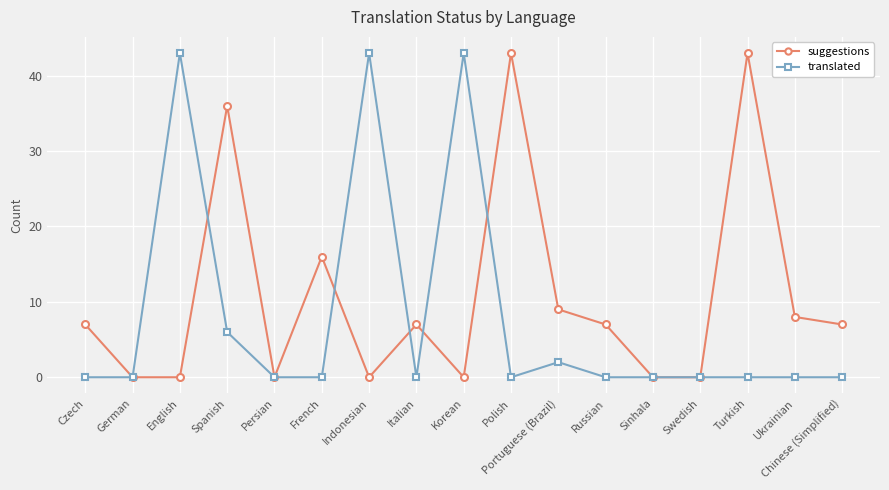

How many series are shown in this chart?

2